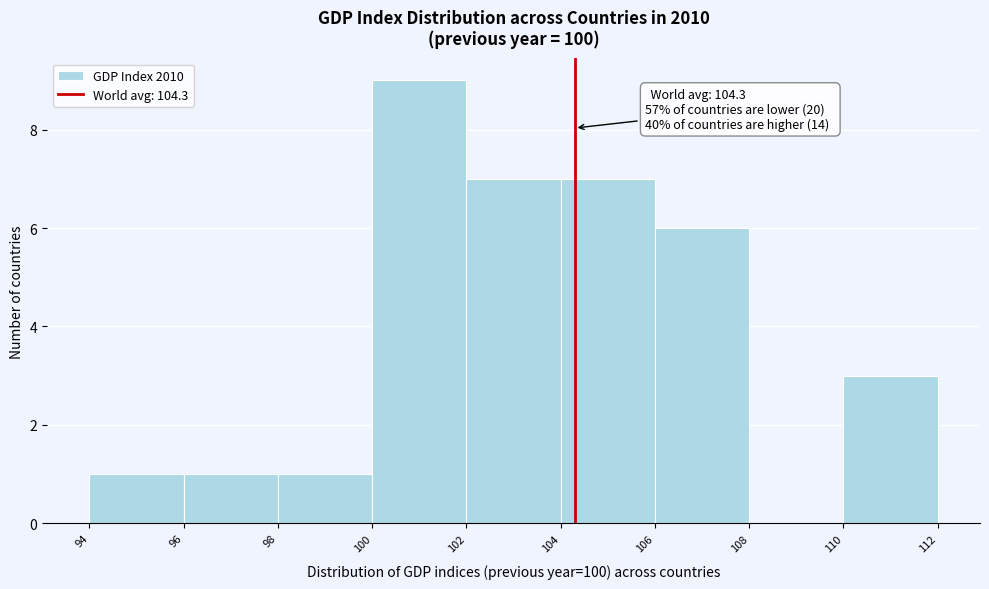

Which range on the x-axis has the tallest bar?

100 to 102